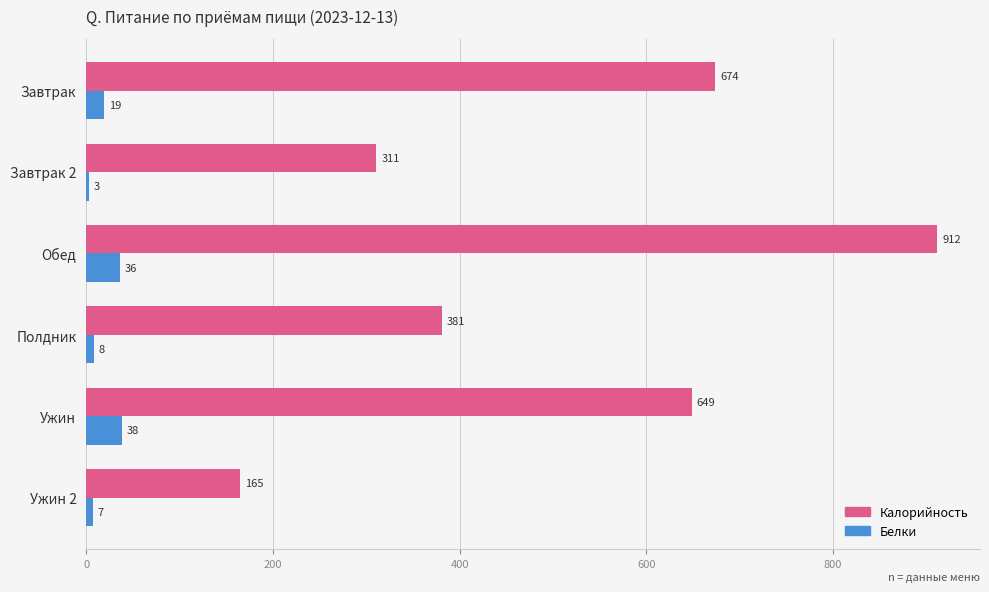

At how many categories does at least one series exceed 538?

3